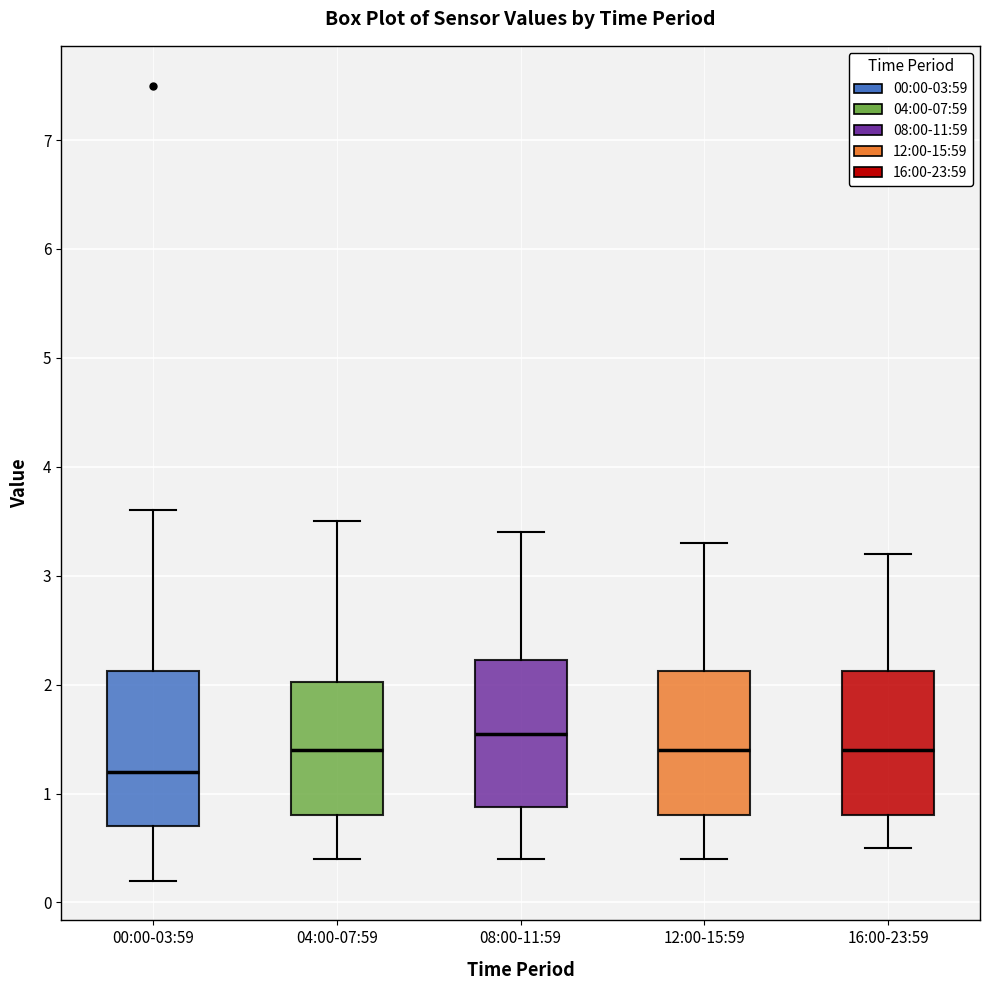

Reading left to right, transcribe this box plot: for each box, give where its median line is, the range the box spans, and where its two whiskers end, as read against the y-axis. The values are not printed on the chart, so give them approximately, as read against the axis.

00:00-03:59: median 1.2, box 0.7 to 2.1, whiskers 0.2 to 3.6
04:00-07:59: median 1.4, box 0.8 to 2.0, whiskers 0.4 to 3.5
08:00-11:59: median 1.6, box 0.9 to 2.2, whiskers 0.4 to 3.4
12:00-15:59: median 1.4, box 0.8 to 2.1, whiskers 0.4 to 3.3
16:00-23:59: median 1.4, box 0.8 to 2.1, whiskers 0.5 to 3.2